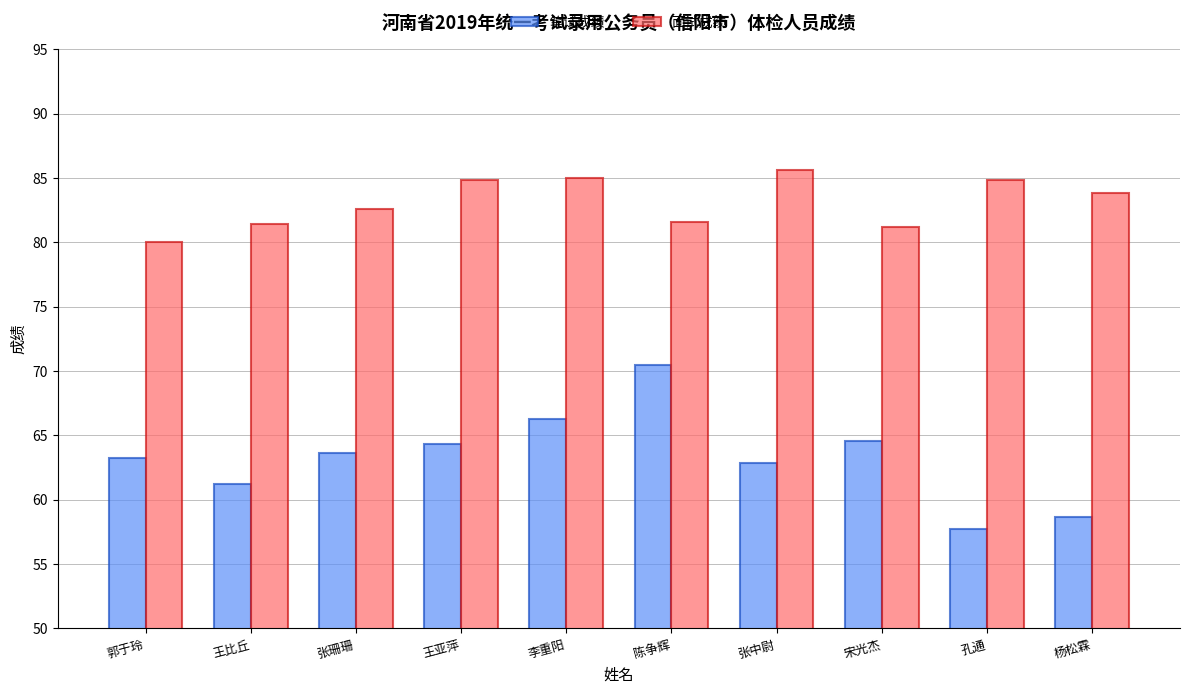

The 笔试成绩 series shows 63.6 at 张珊珊. True or false?

True